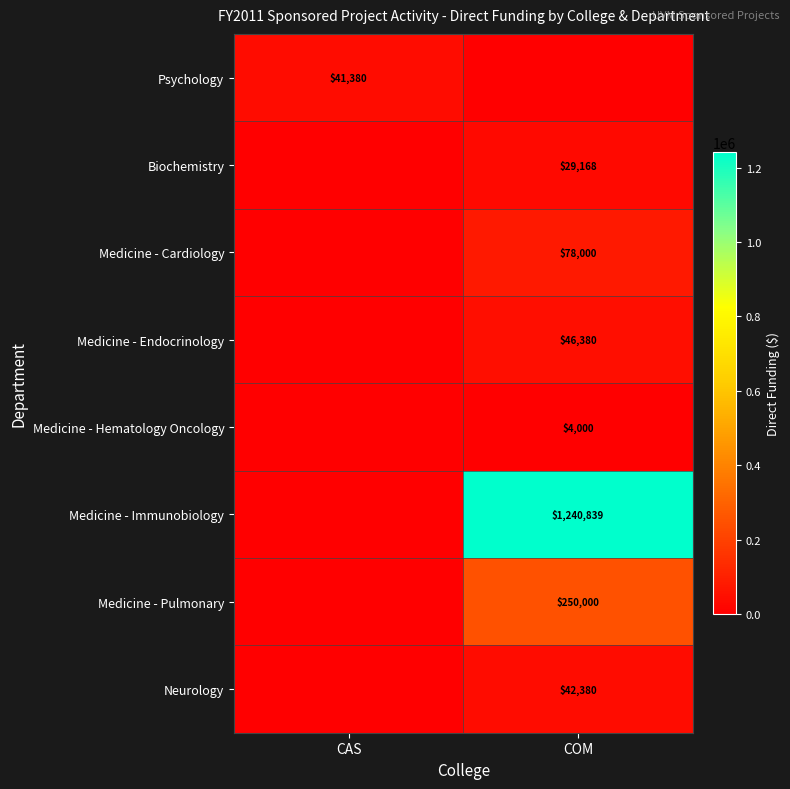

Between CAS and COM, which is larger?

CAS